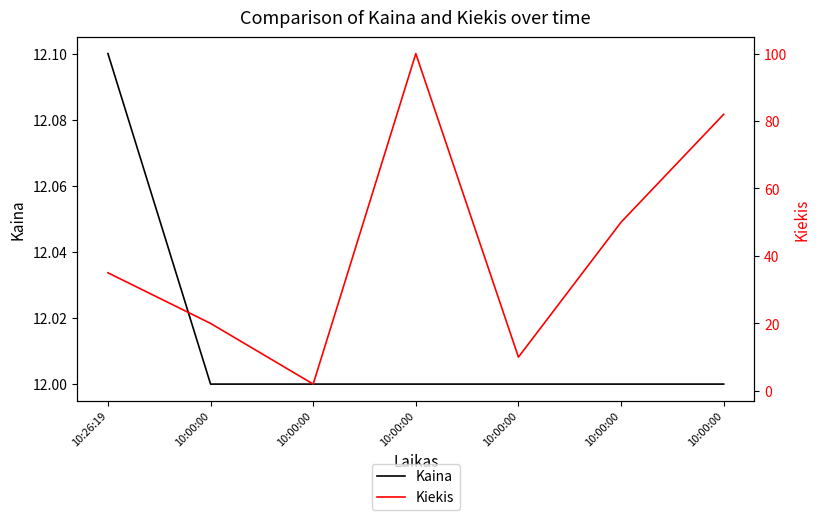

What is the label of the 4th point from the right?

10:00:00